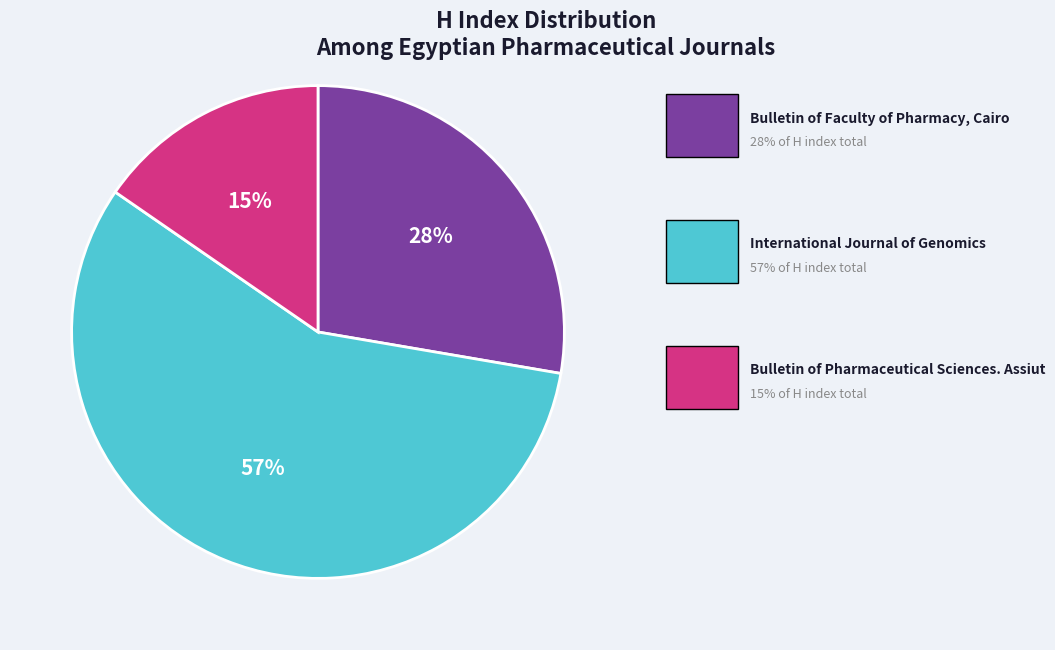

To the nearest percent, what is the average slice percentage?

33%